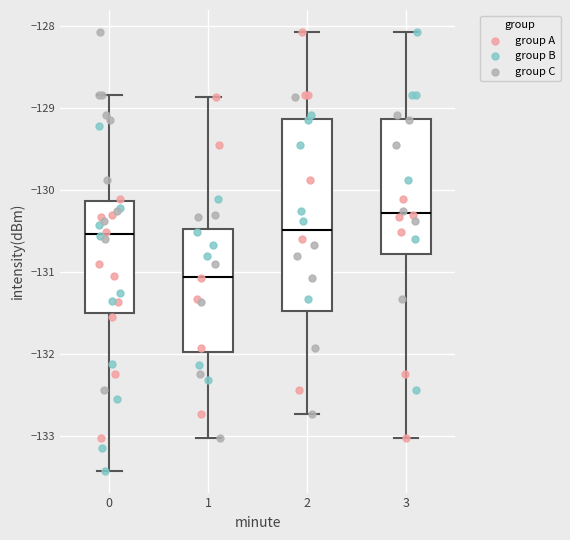

Where does the lower whisker of the box at x = 3 end on the y-axis? The values are not printed on the chart, so give them approximately, as read against the axis.

-133.0